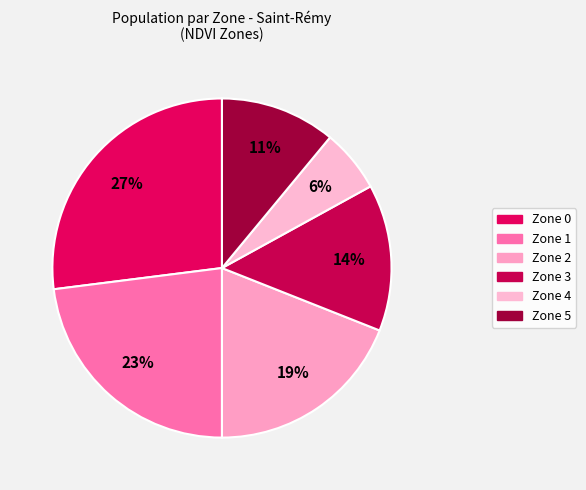

How many segments does this pie chart have?

6